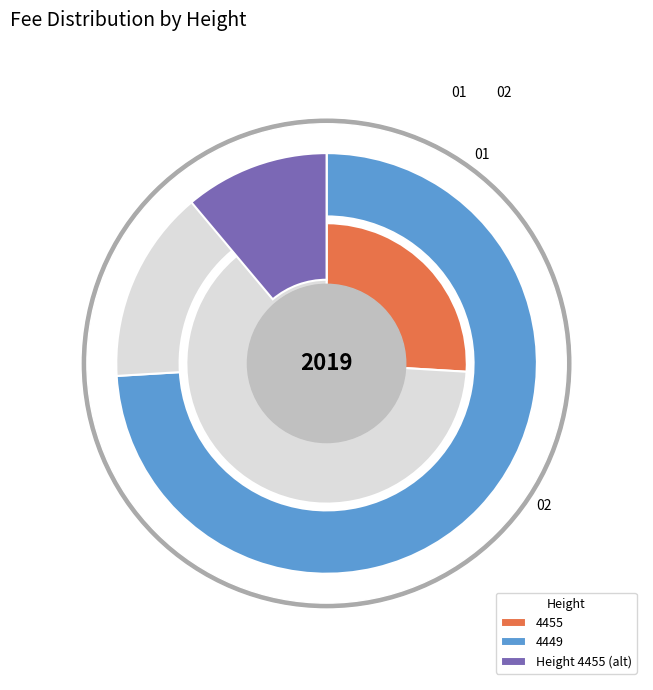

Rank the categories by value from highest to lowest.

4449, 4455